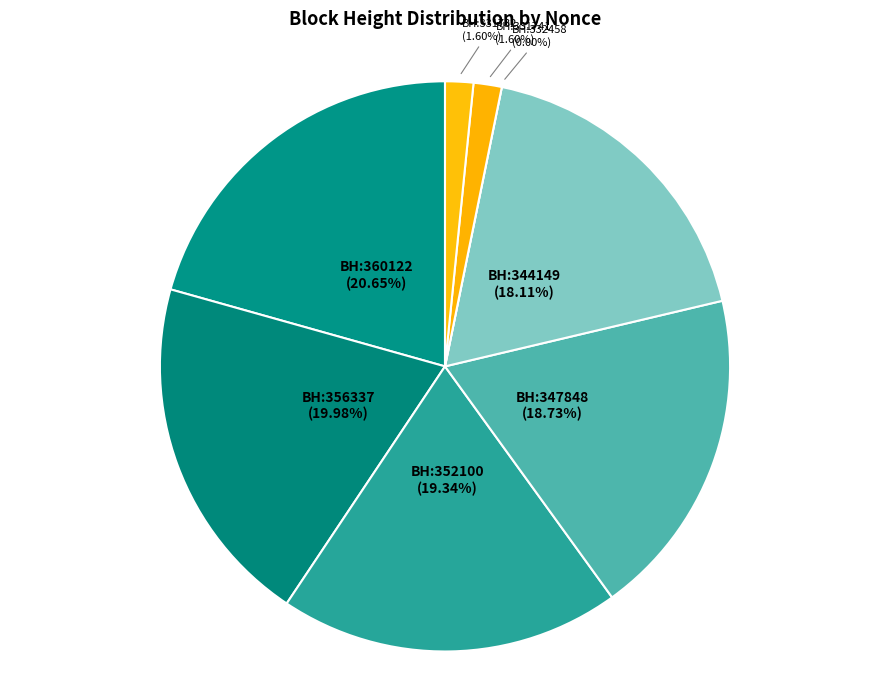

How much of the chart is everything except 344149?

81.9%